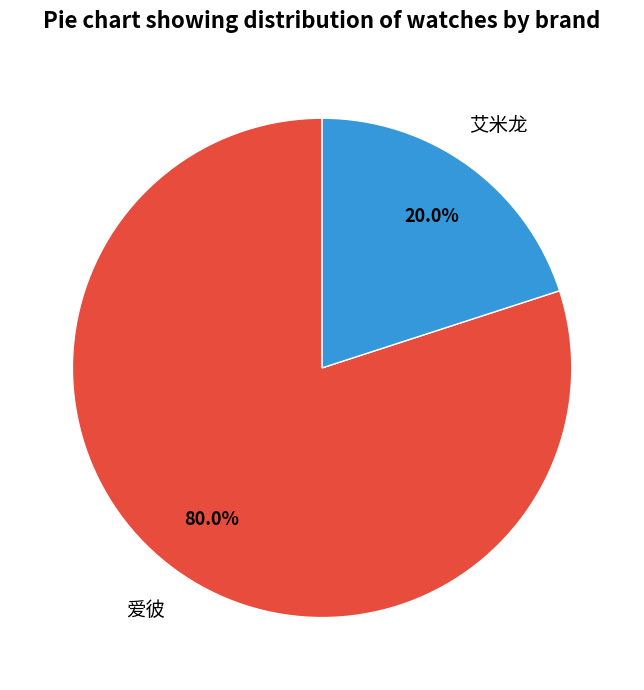

Count the number of slices in the pie.

2